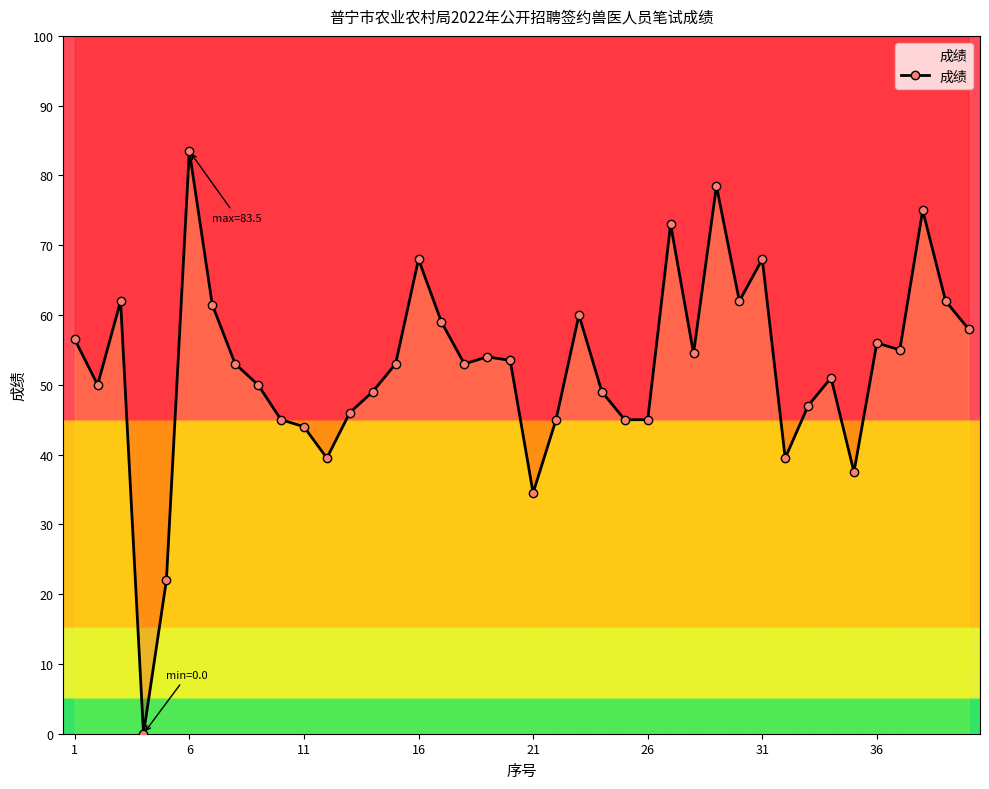

How many interior local valleys (lower than both neighbors) does the data have?

10